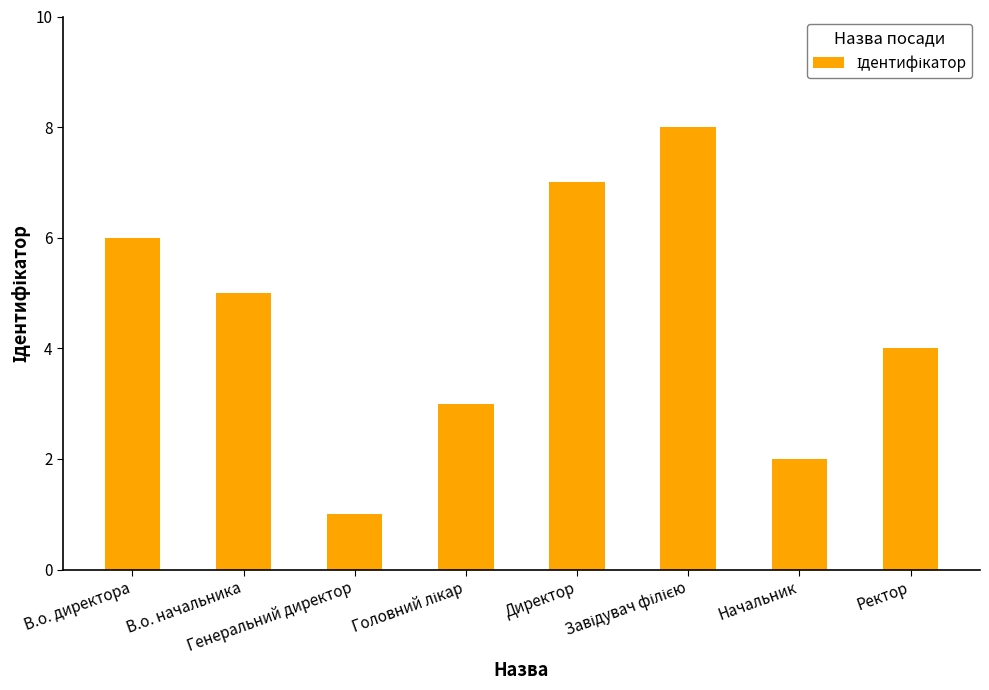

What is the greatest value displayed?

8